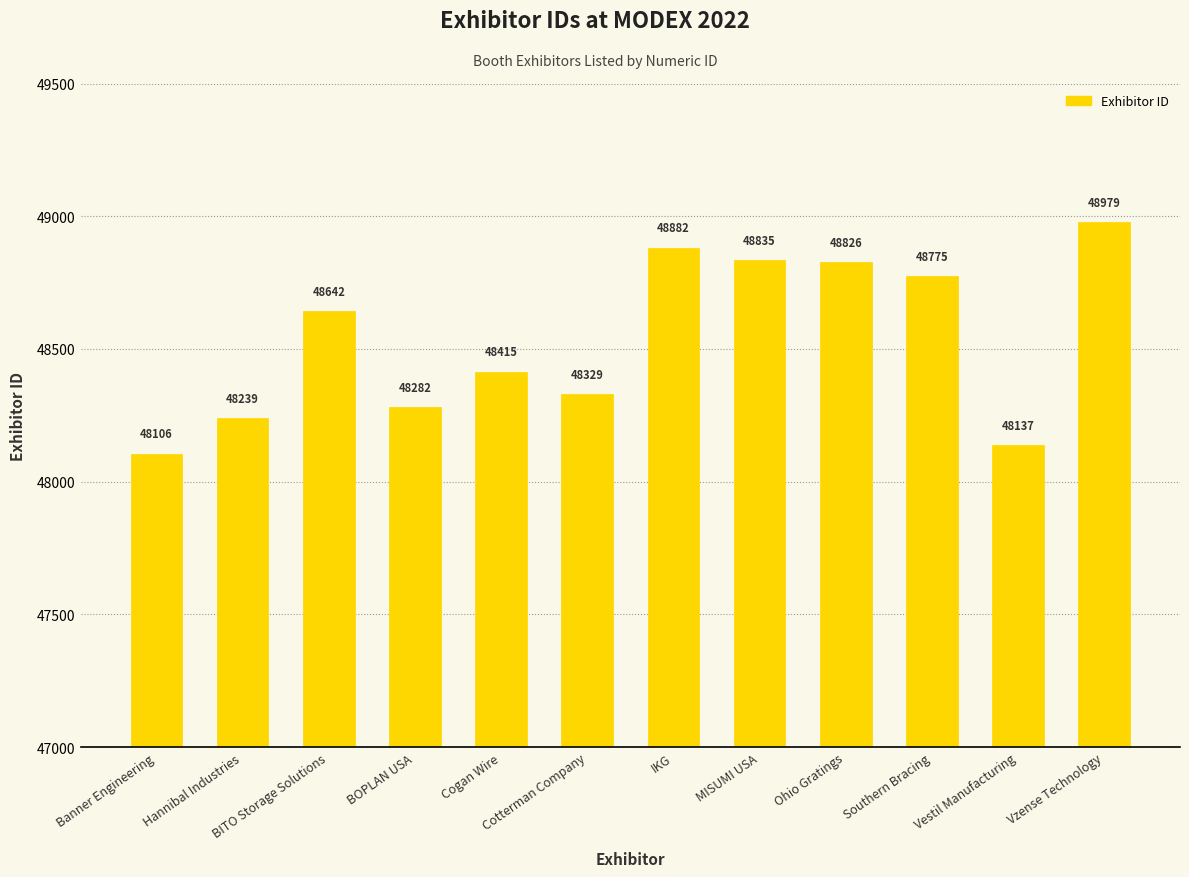

Reading left to right, what are all the values shown in this chart?

Banner Engineering=48106	Hannibal Industries=48239	BITO Storage Solutions=48642	BOPLAN USA=48282	Cogan Wire=48415	Cotterman Company=48329	IKG=48882	MISUMI USA=48835	Ohio Gratings=48826	Southern Bracing=48775	Vestil Manufacturing=48137	Vzense Technology=48979